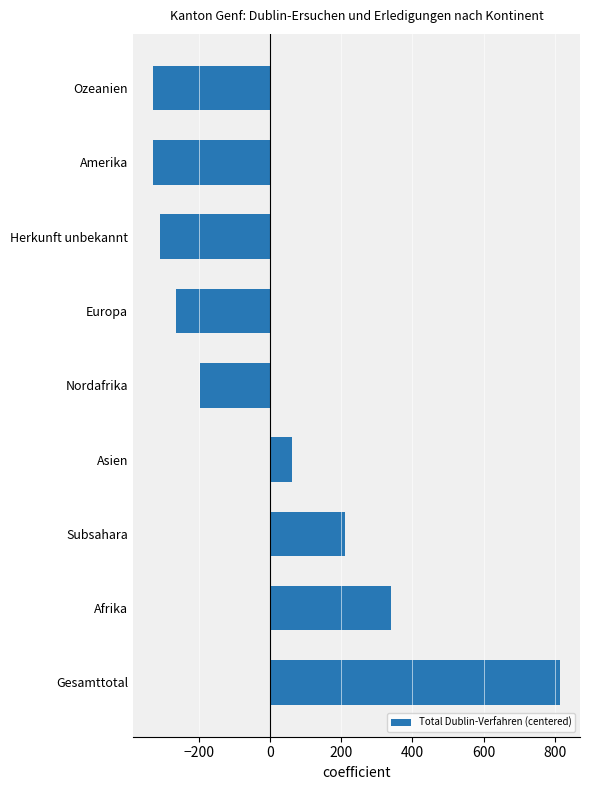

The value at Subsahara is 209.9. True or false?

True